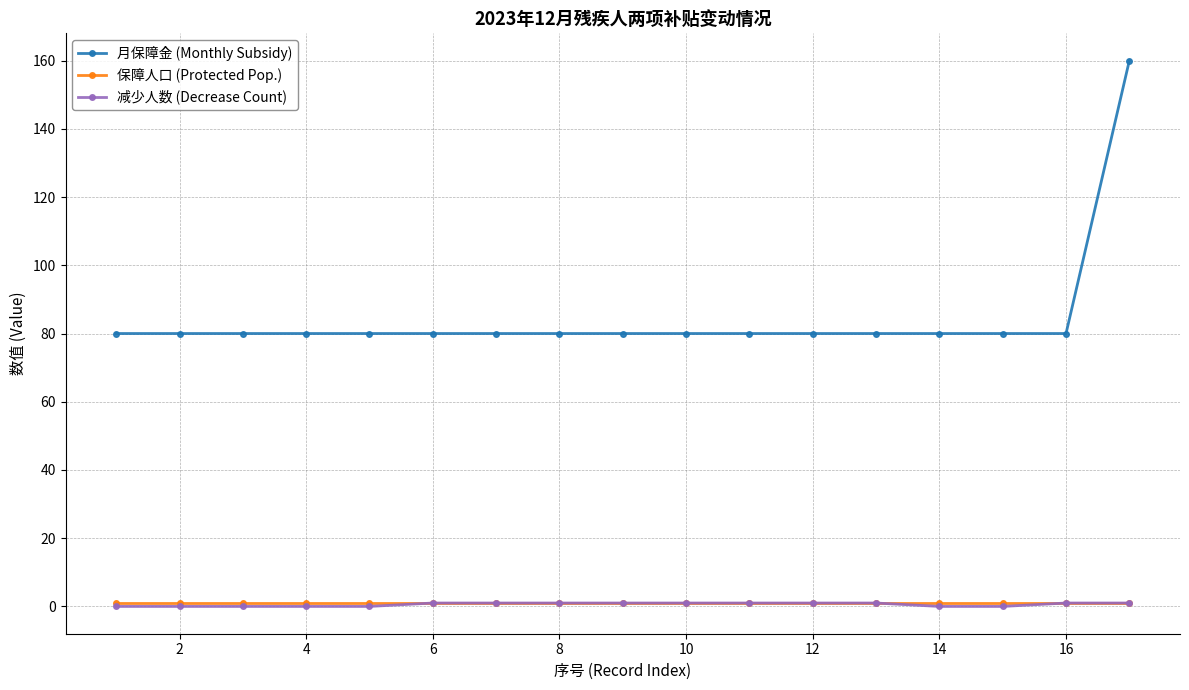

What is the maximum value shown in the chart?

160